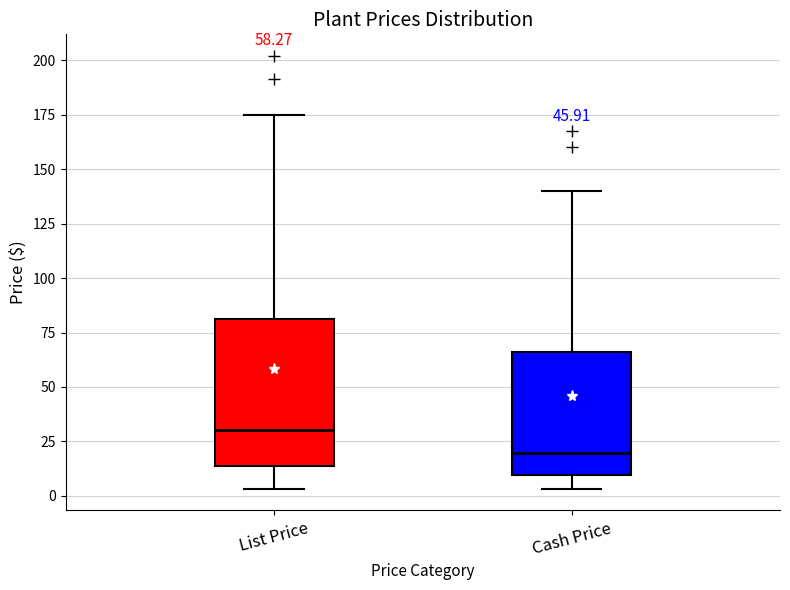

Which box is the tallest, from its lower edge to its upper edge?

List Price